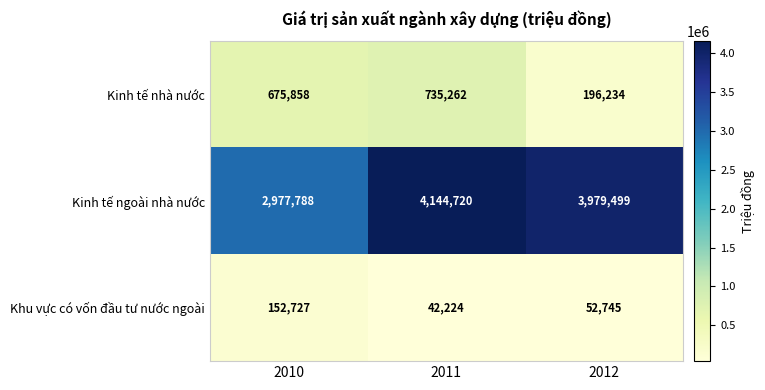

How many Kinh tế ngoài nhà nước values are between 2977788 and 4144720?

3